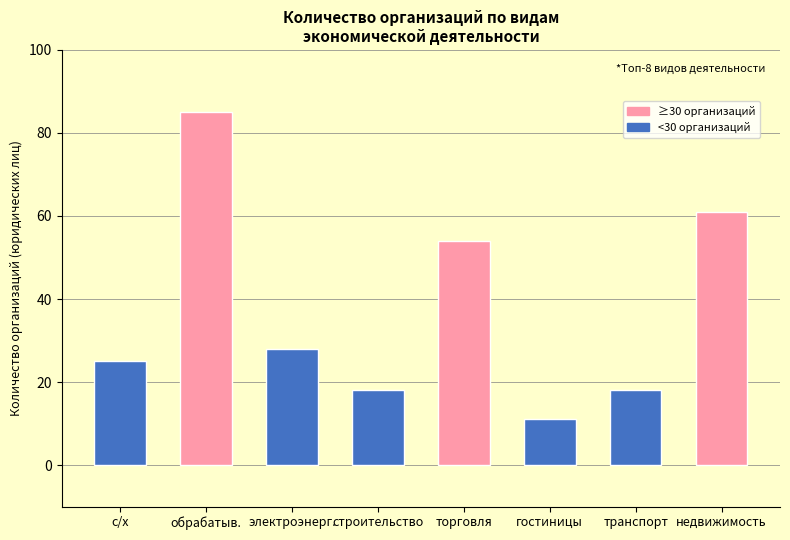

What is the smallest value displayed?

11